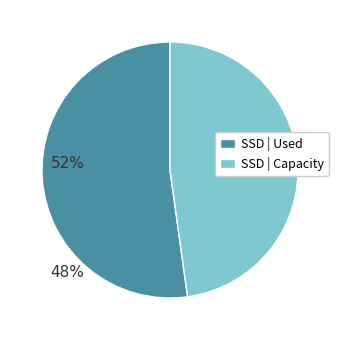

Is there any slice that represents more than half of the pie?

Yes